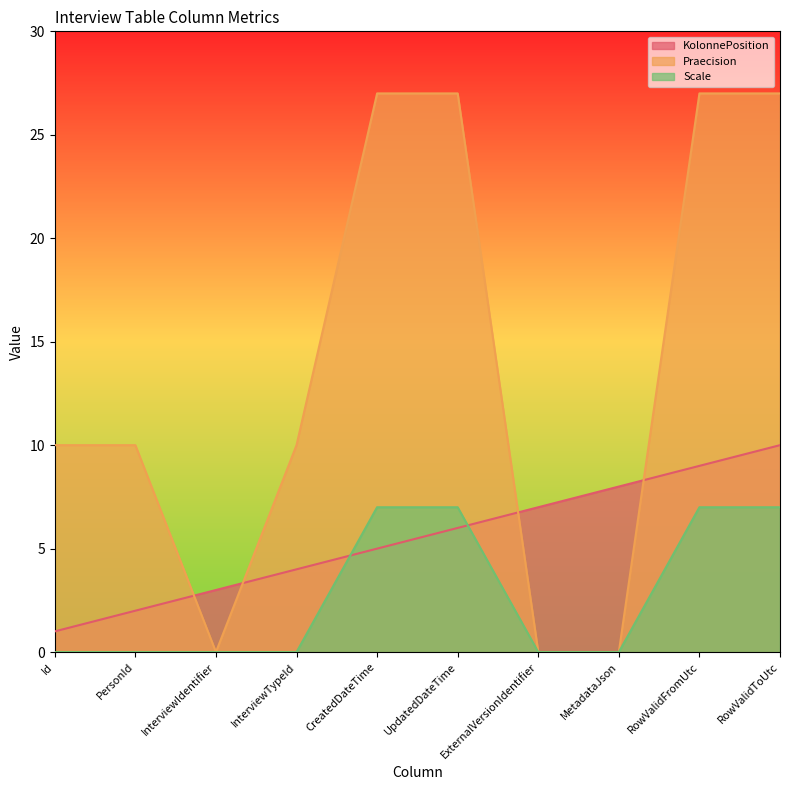

What is the sum of the Scale values at PersonId and RowValidToUtc?

7